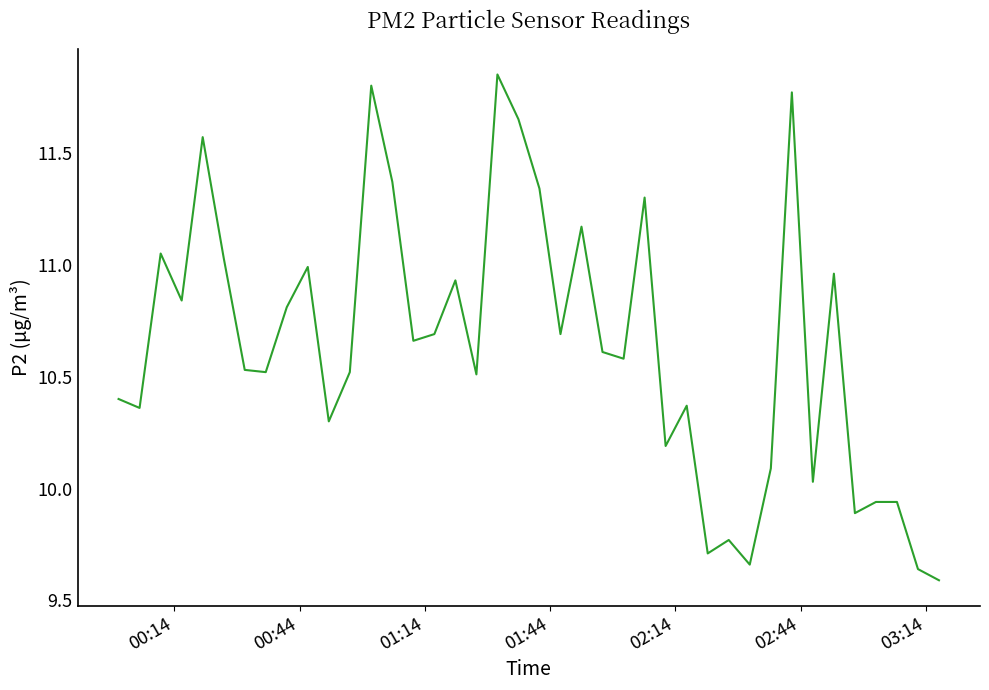

What is the difference between the maximum and minimum values?

2.3